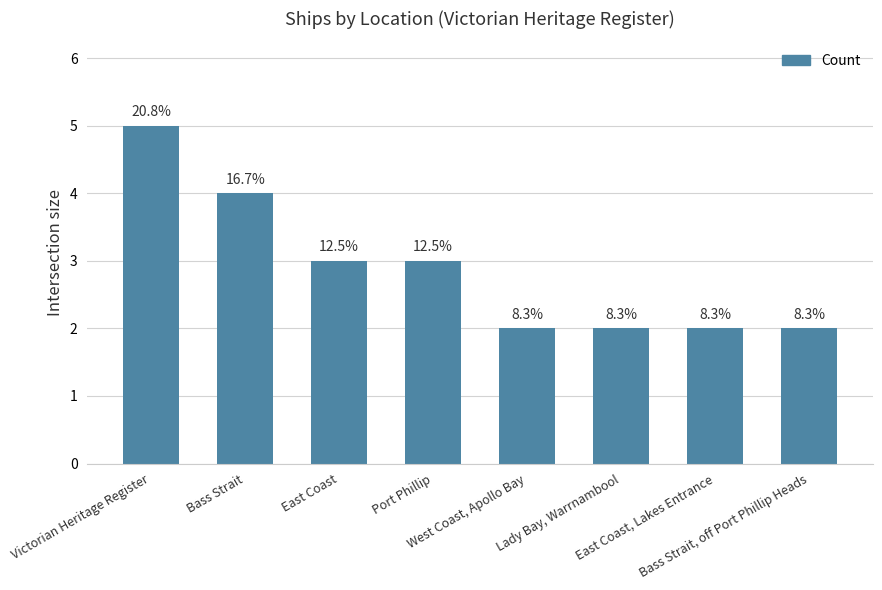

How many bars are there in total?

8